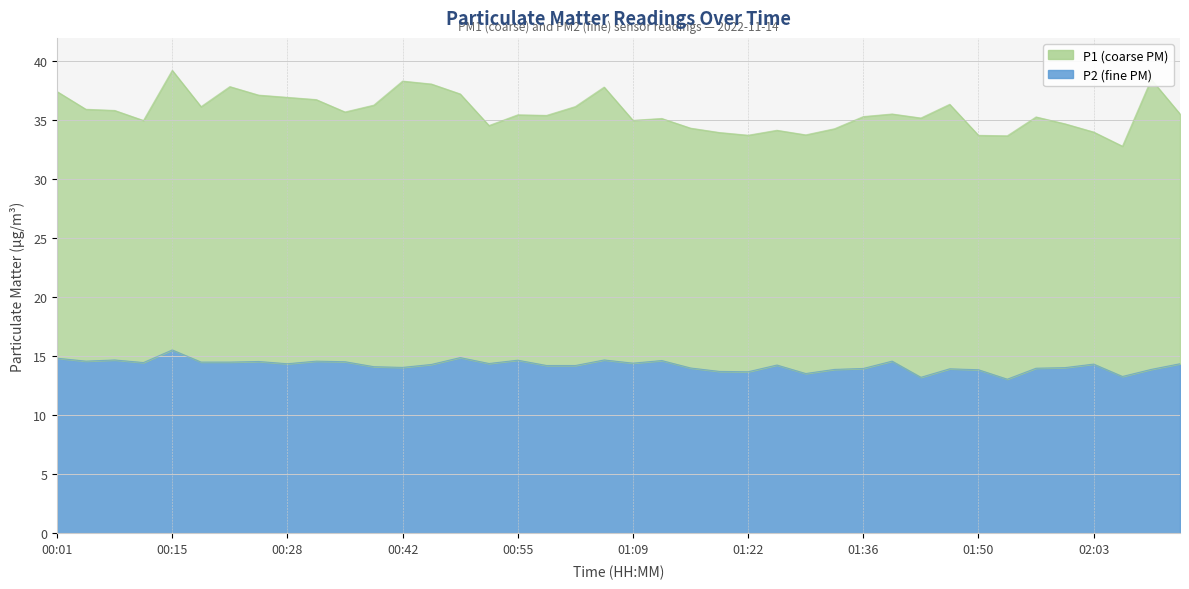

Count the number of values greater than 14.

28